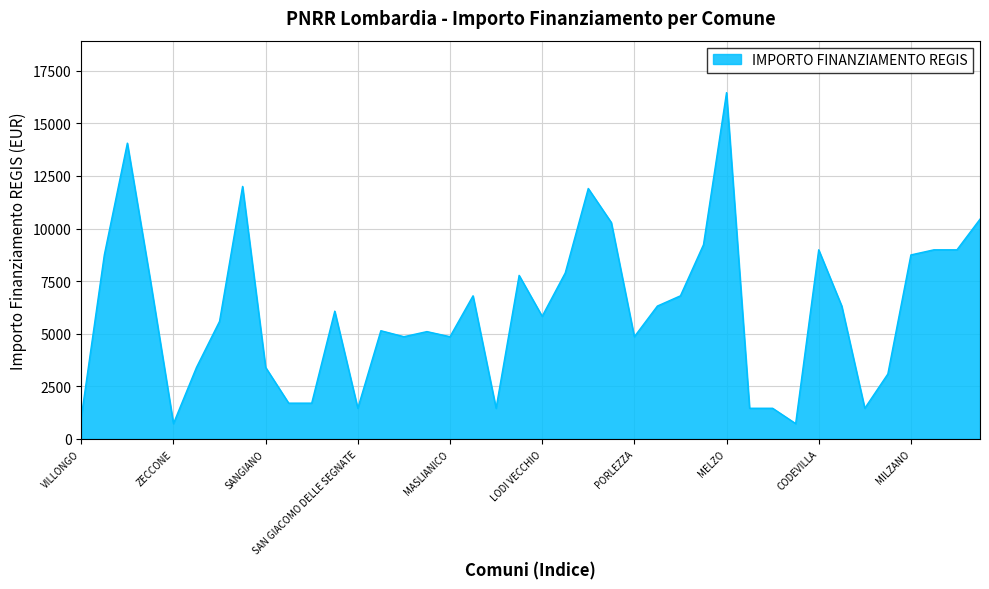

What is the greatest value displayed?

16464